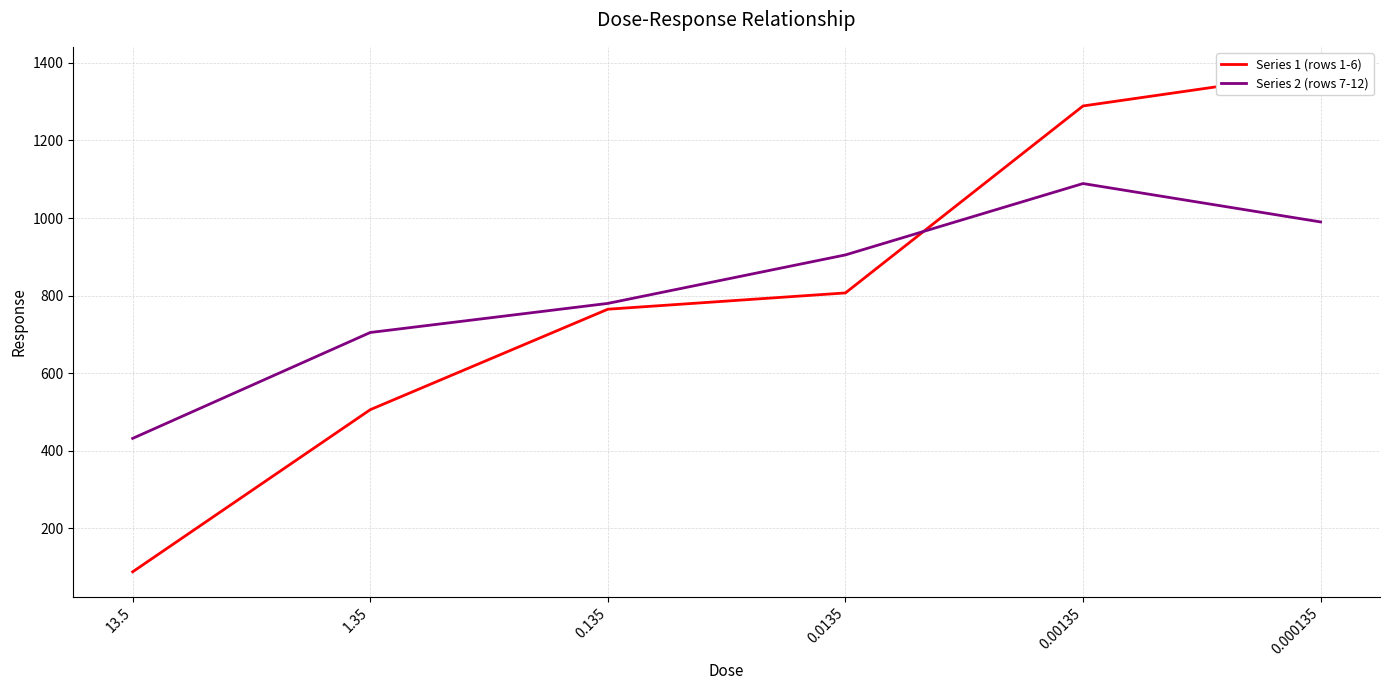

List the series in order of their peak value, highest first.

Series 1 (rows 1-6), Series 2 (rows 7-12)